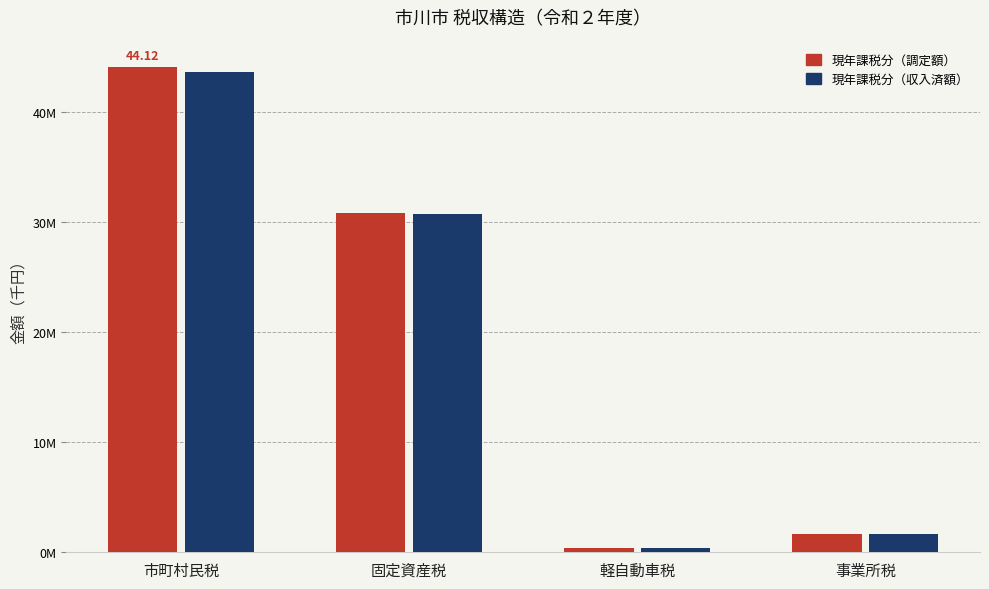

Which series has the largest range (max minus min)?

現年課税分（調定額）